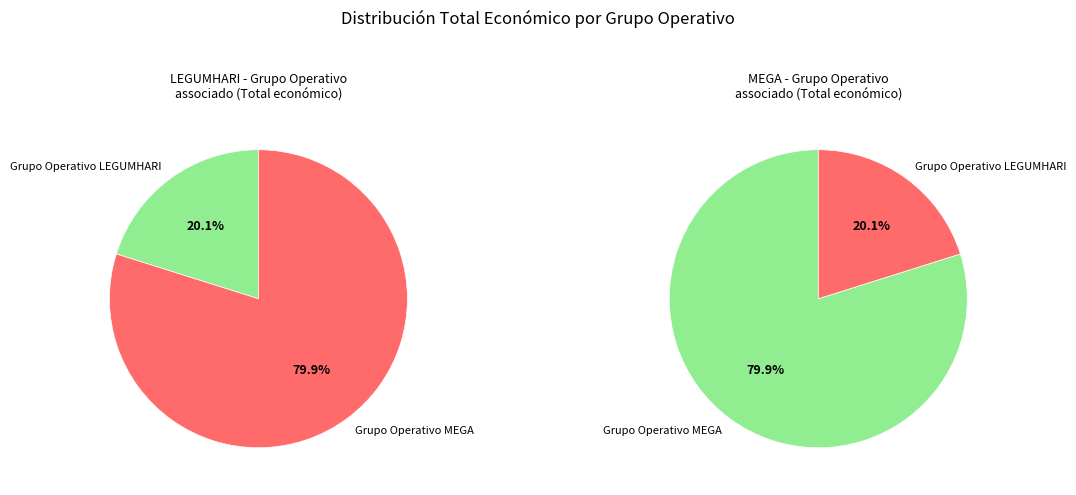

To the nearest percent, what is the average slice percentage?

50%